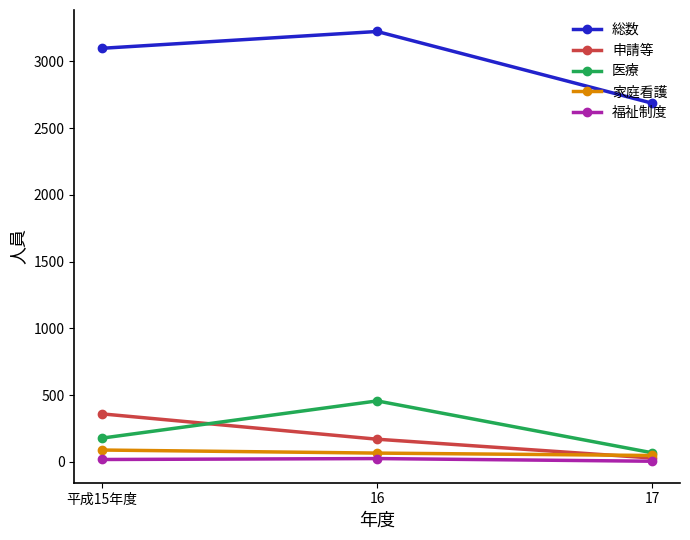

How many data points in 総数 are less than 3098?

1